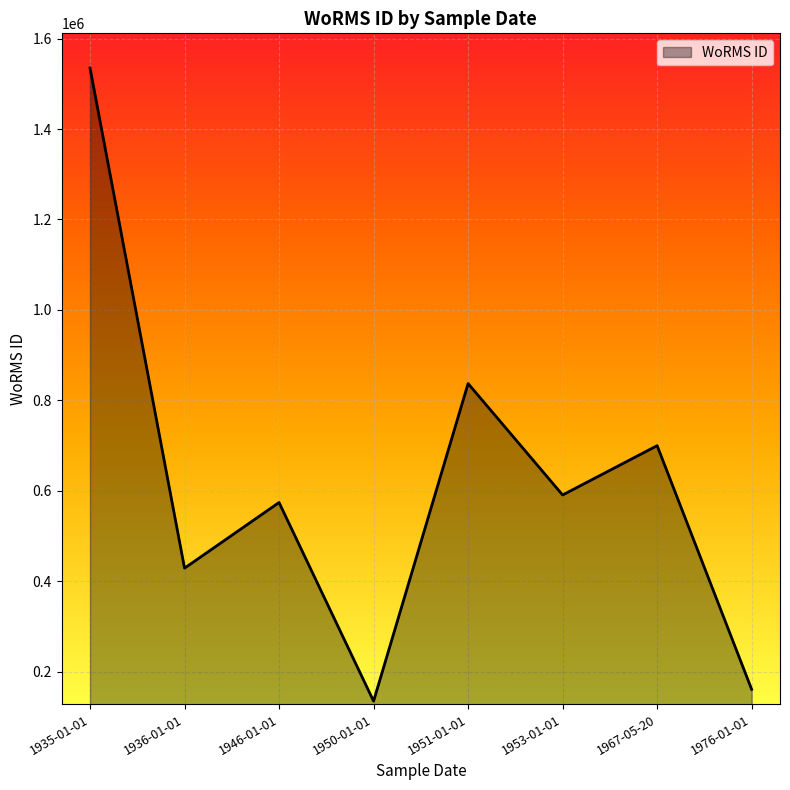

What is the sum of all values?

4959819